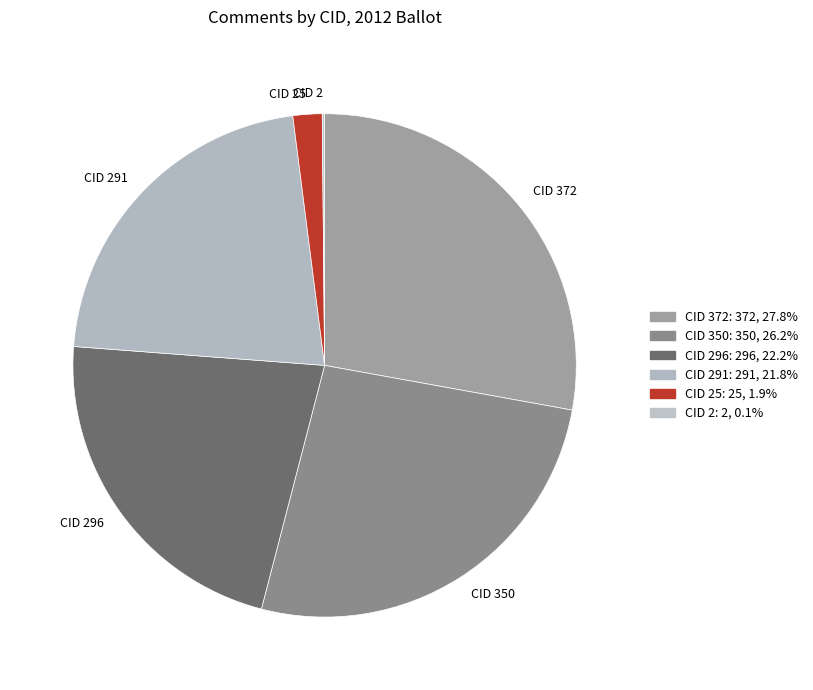

Which slice is the largest?

CID 372